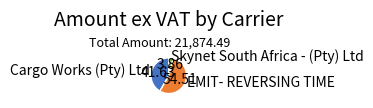

Between EMIT- REVERSING TIME and Cargo Works (Pty) Ltd, which is larger?

EMIT- REVERSING TIME